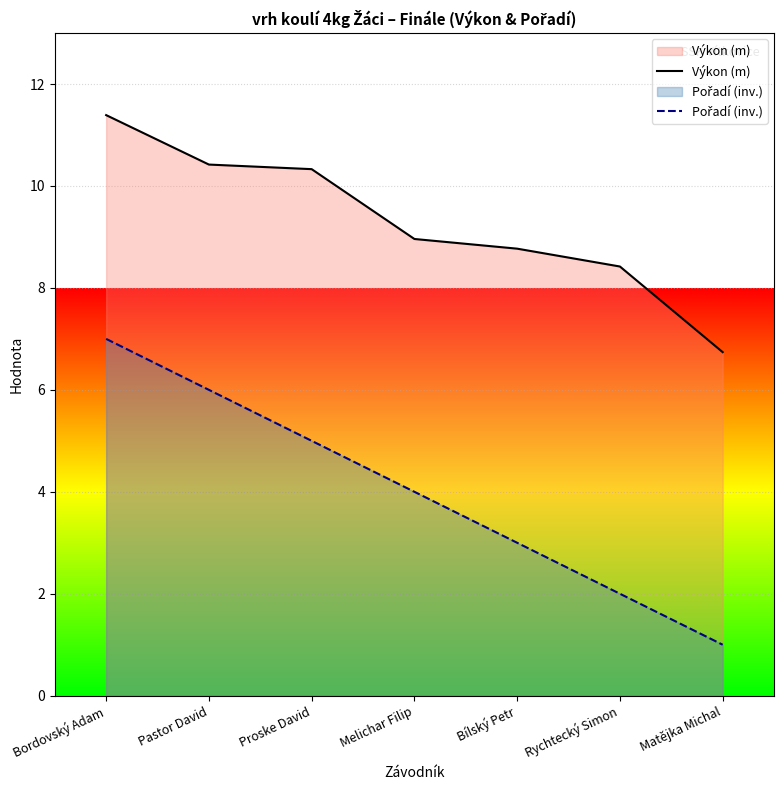

What position from the left is Pastor David?

2